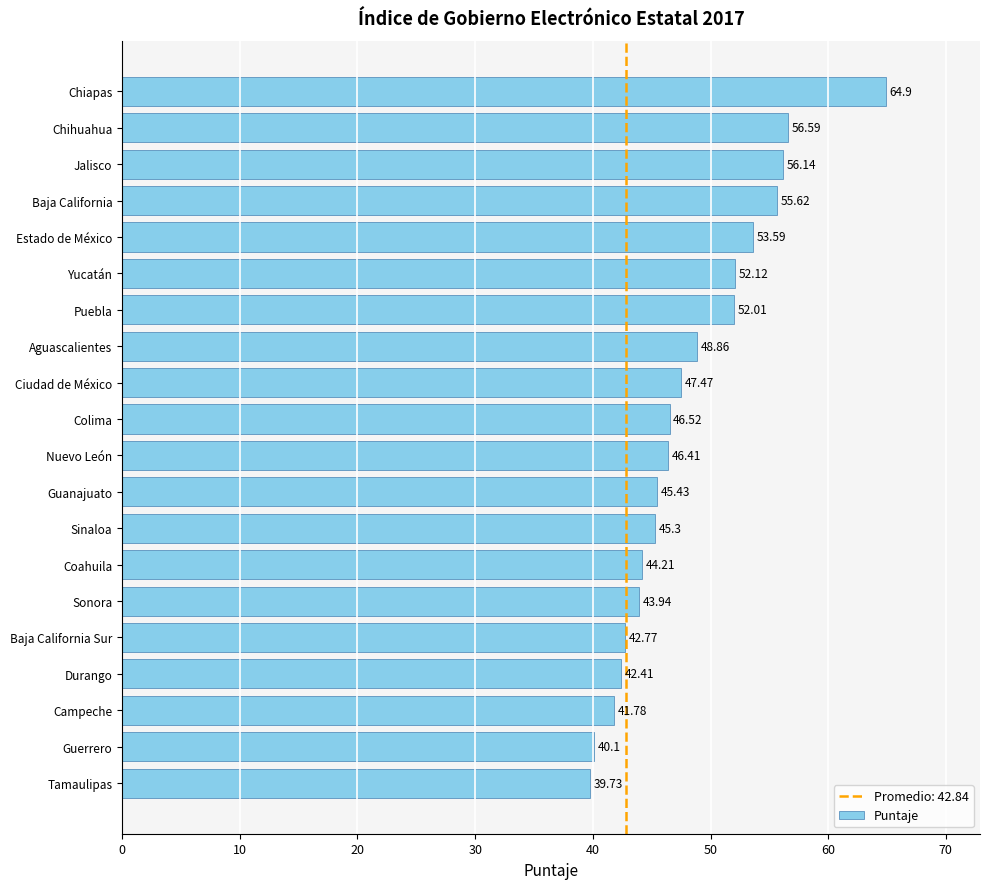

Approximately how many times larger is the value at Baja California Sur compared to Coahuila?

1.0